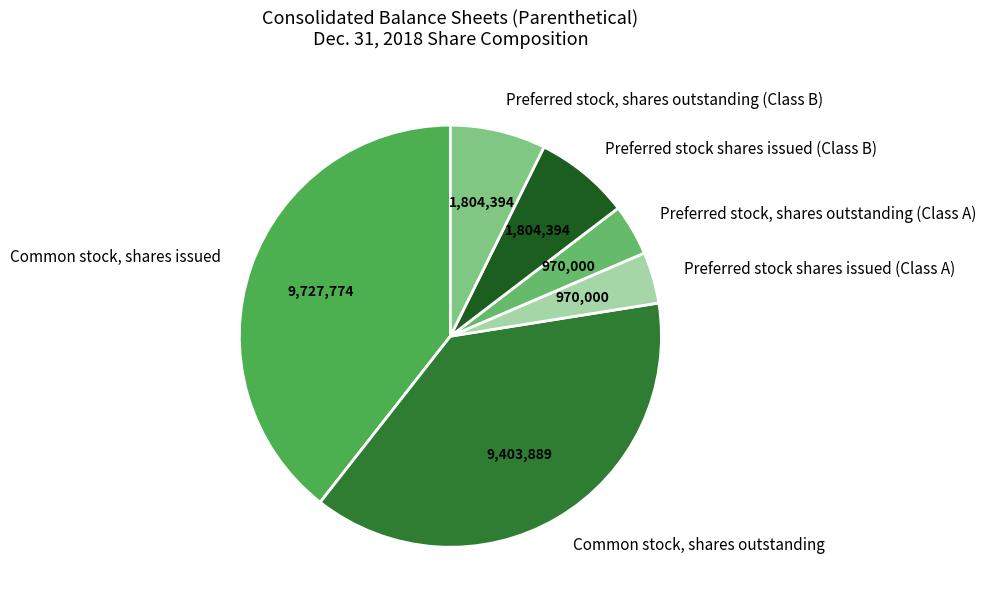

Combined, do Preferred stock shares issued (Class B) and Common stock, shares outstanding account for over 50%?

No